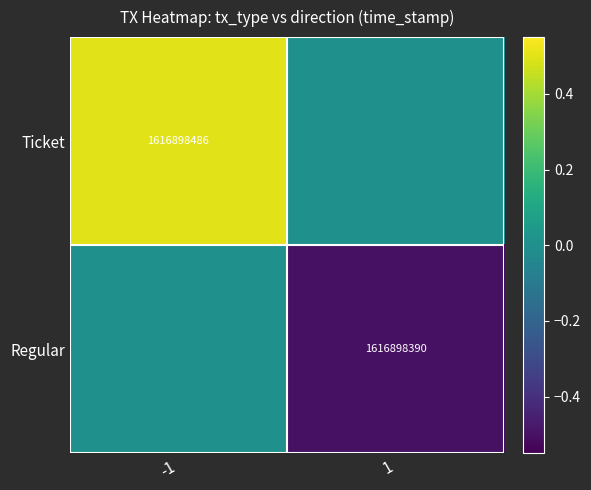

Is it true that Regular equals 1616898390 at 1?

True